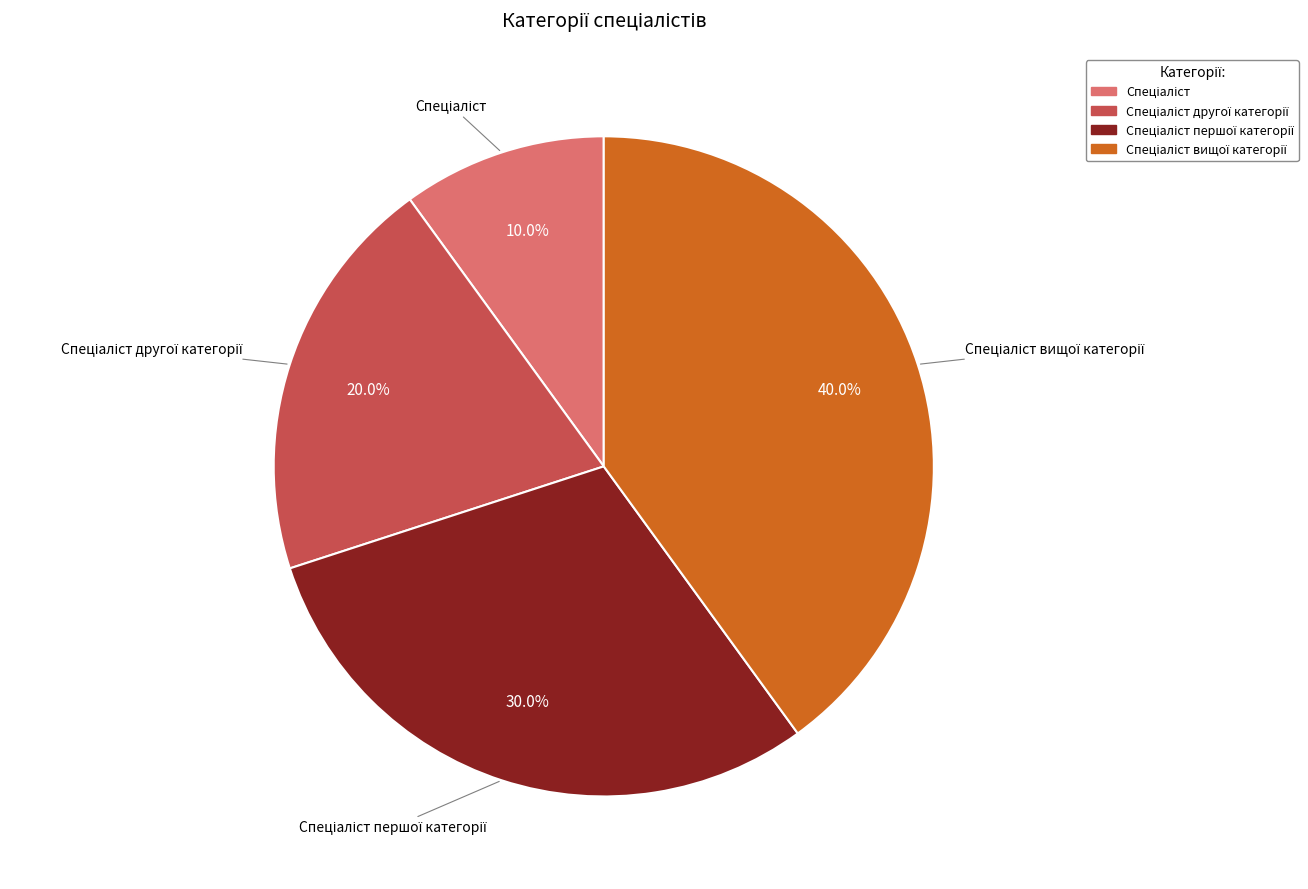

Is there any slice that represents more than half of the pie?

No